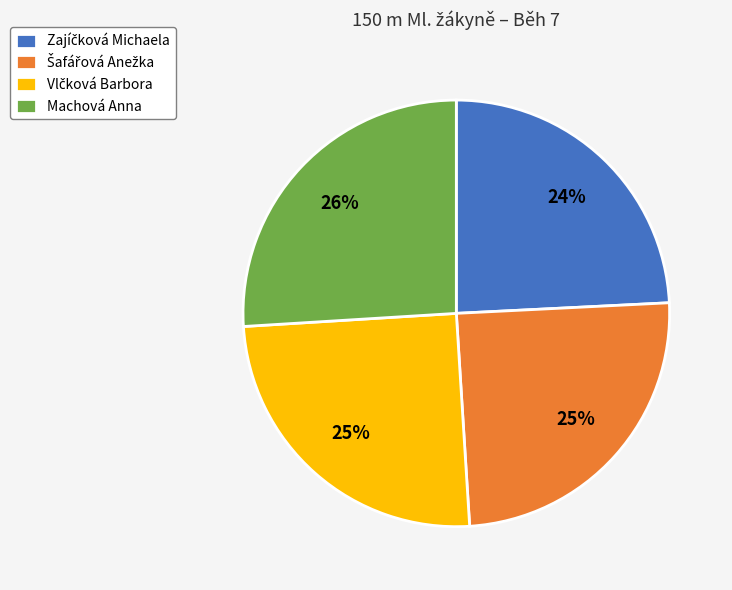

To the nearest percent, what is the difference between the largest and smallest slice percentages?

2%